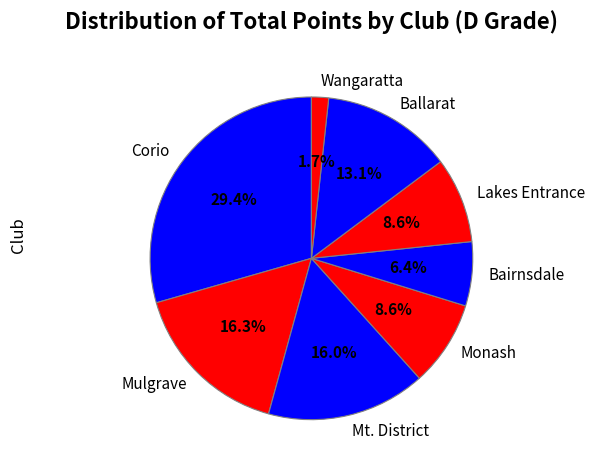

To the nearest percent, what portion does Mulgrave represent?

16%